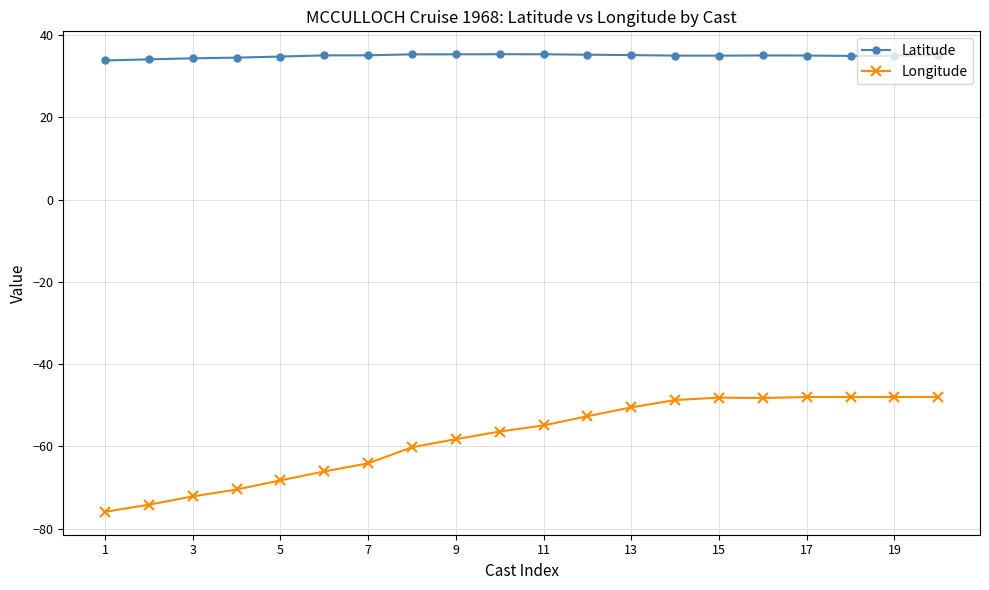

What is the value of the Latitude point at the 6th from the left?

35.1